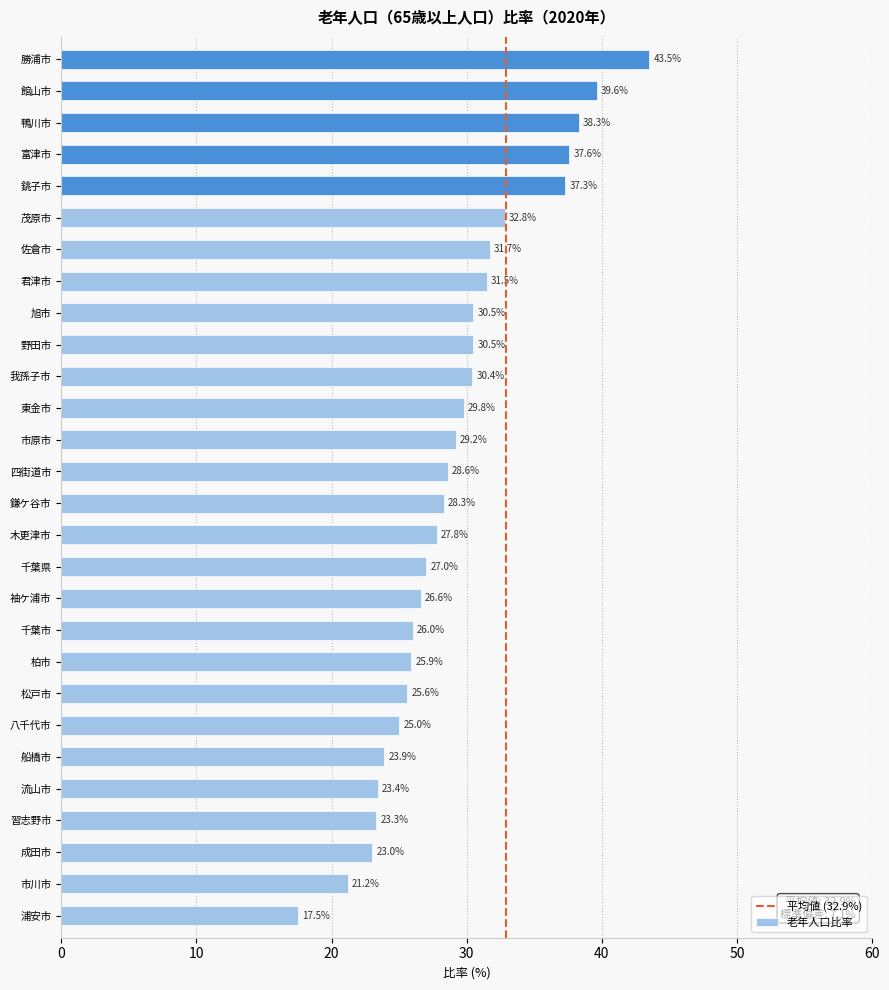

Reading top to bottom, extract all data points from this chart.

43.5	39.6	38.3	37.6	37.3	32.8	31.7	31.5	30.5	30.5	30.4	29.8	29.2	28.6	28.3	27.8	27.0	26.6	26.0	25.9	25.6	25.0	23.9	23.4	23.3	23.0	21.2	17.5